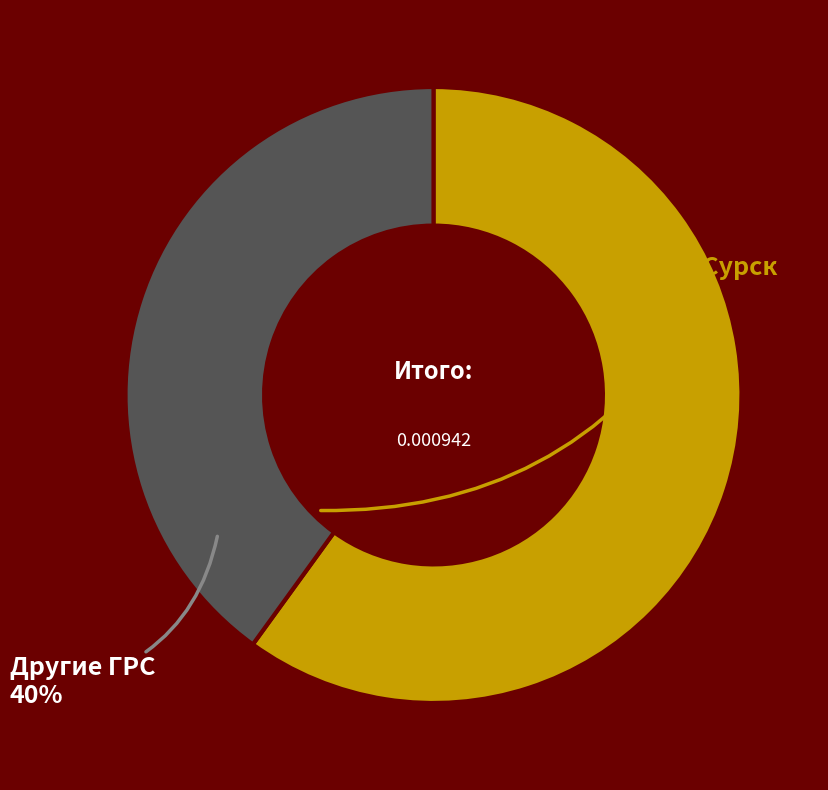

How many slices are in this pie chart?

2